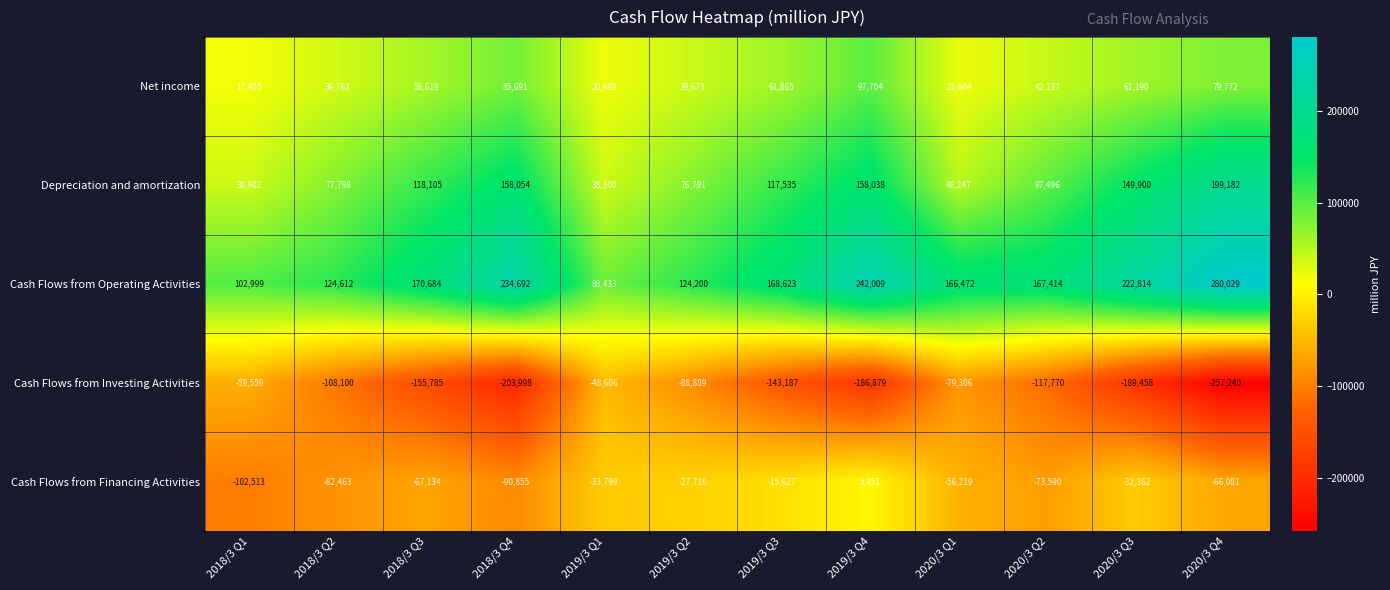

At how many categories does at least one series exceed 115882?

10